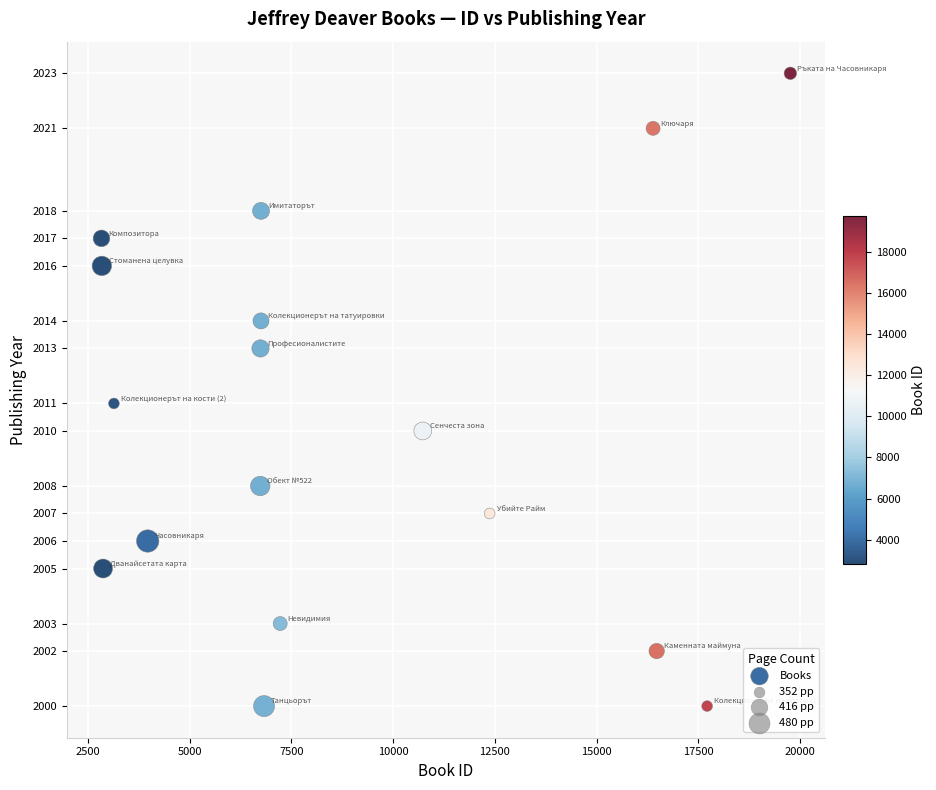

What is the range of X values (max minus min)?

16934